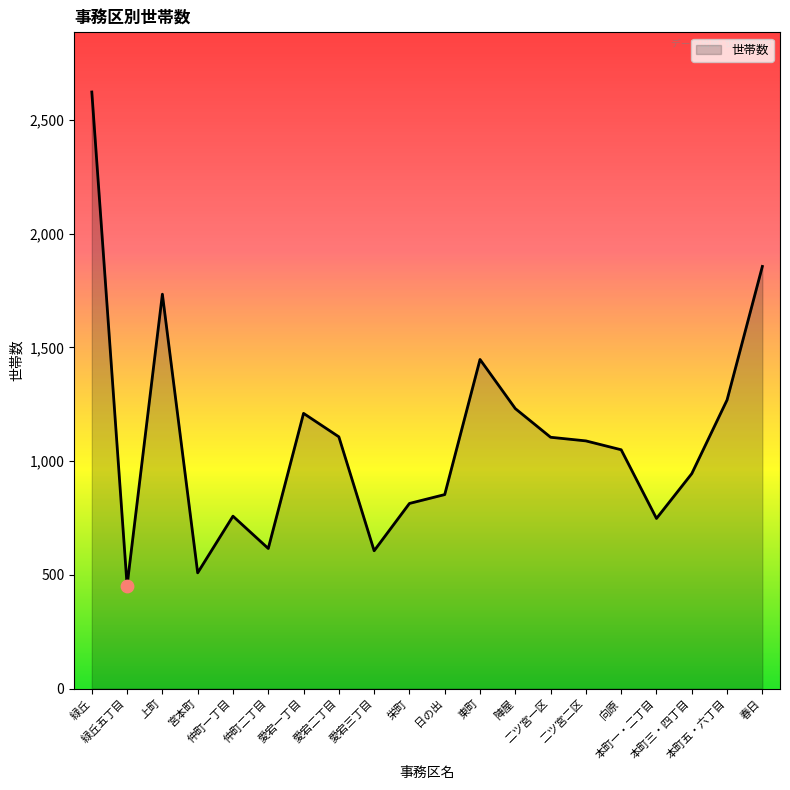

Between 緑丘 and 愛宕三丁目, which is larger?

緑丘